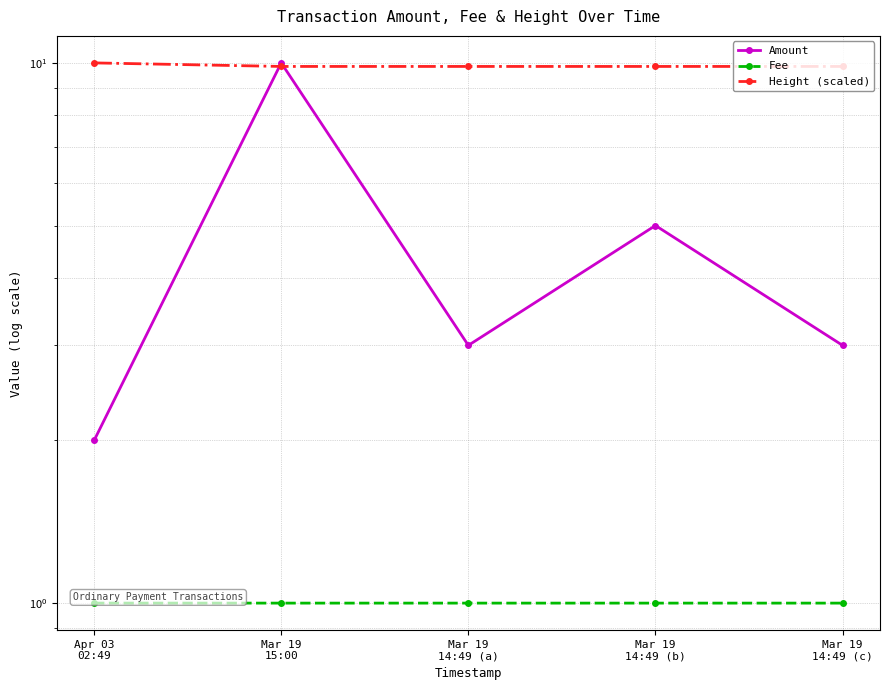

Reading left to right, transcribe all the data shown in this chart.

Amount: 2.0	10.0	3.0	5.0	3.0
Fee: 1.0	1.0	1.0	1.0	1.0
Height (scaled): 10.0	9.9	9.9	9.9	9.9